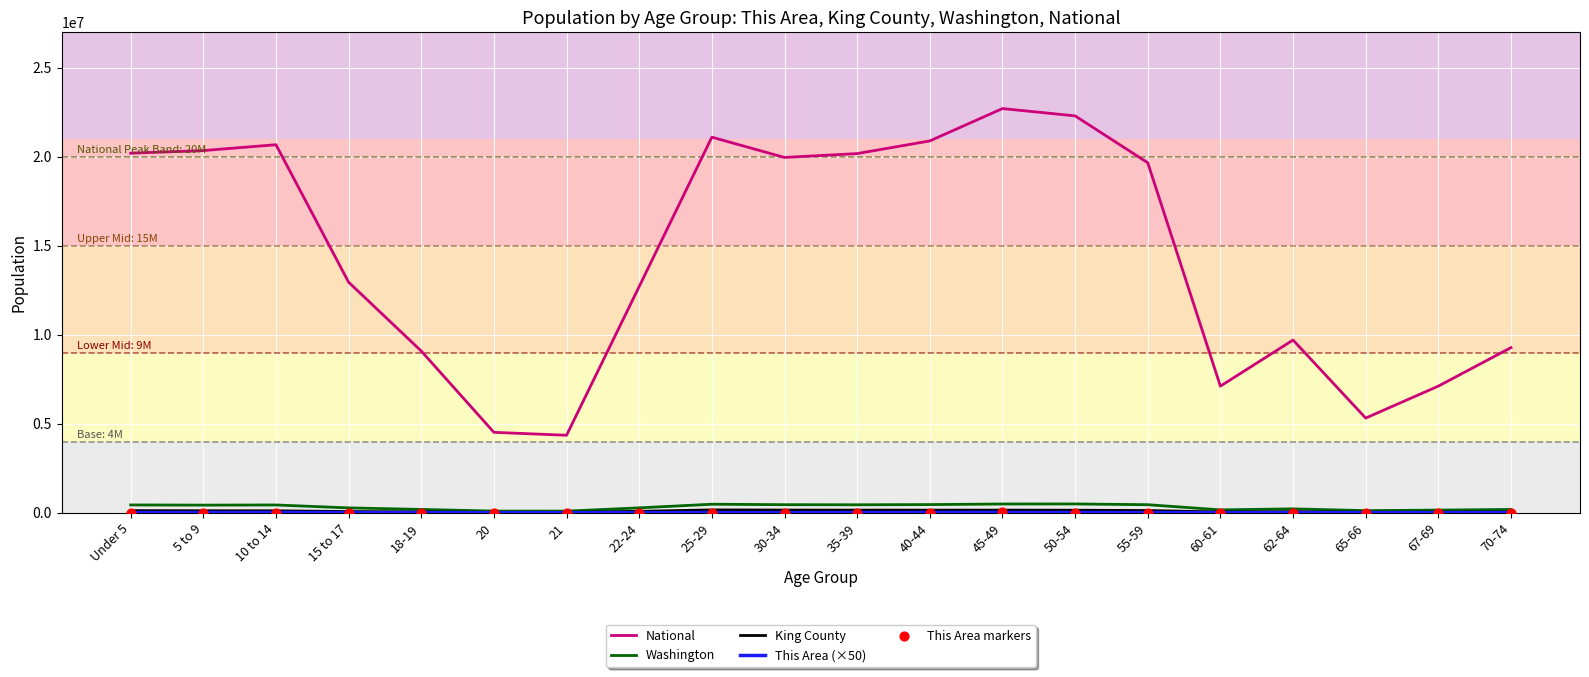

Which series has the largest total across all categories?

National